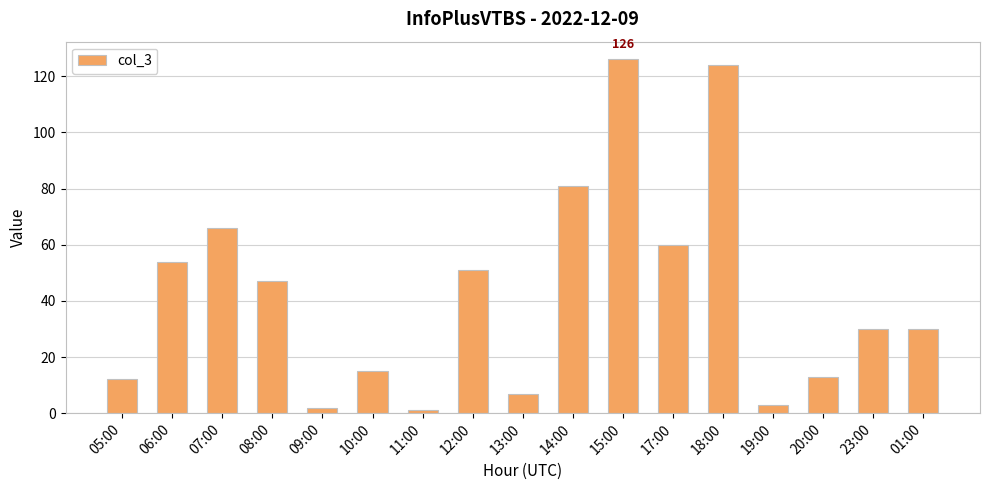

Which has a higher value, 14:00 or 17:00?

14:00